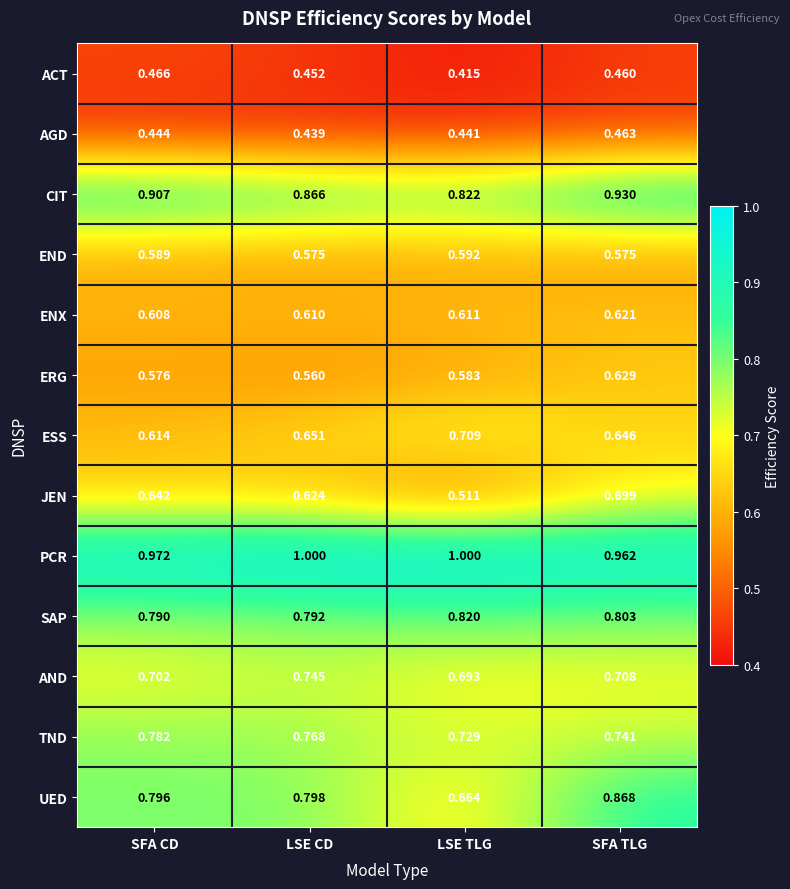

At which label is JEN closest to 0?

LSE TLG